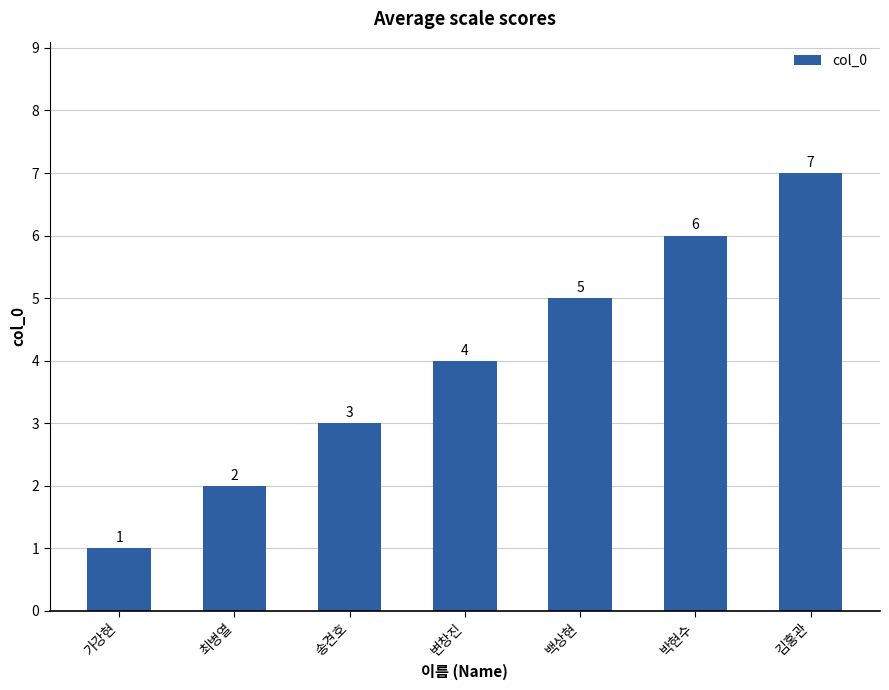

What is the change in value from 최병열 to 박현수?

+4